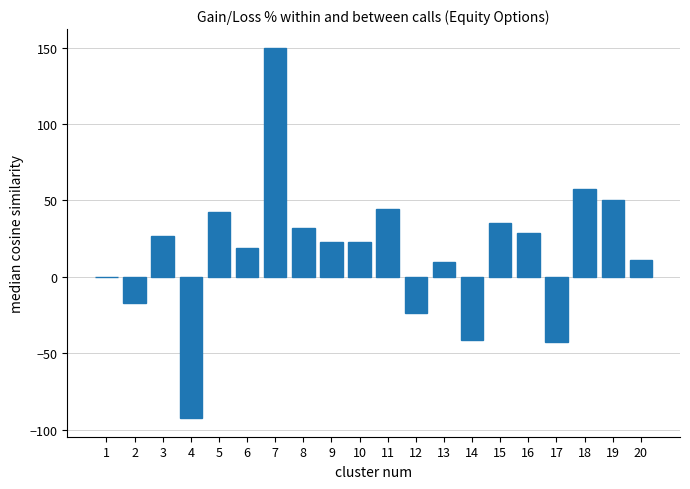

True or false: the data shows -41.2 at 14.

True